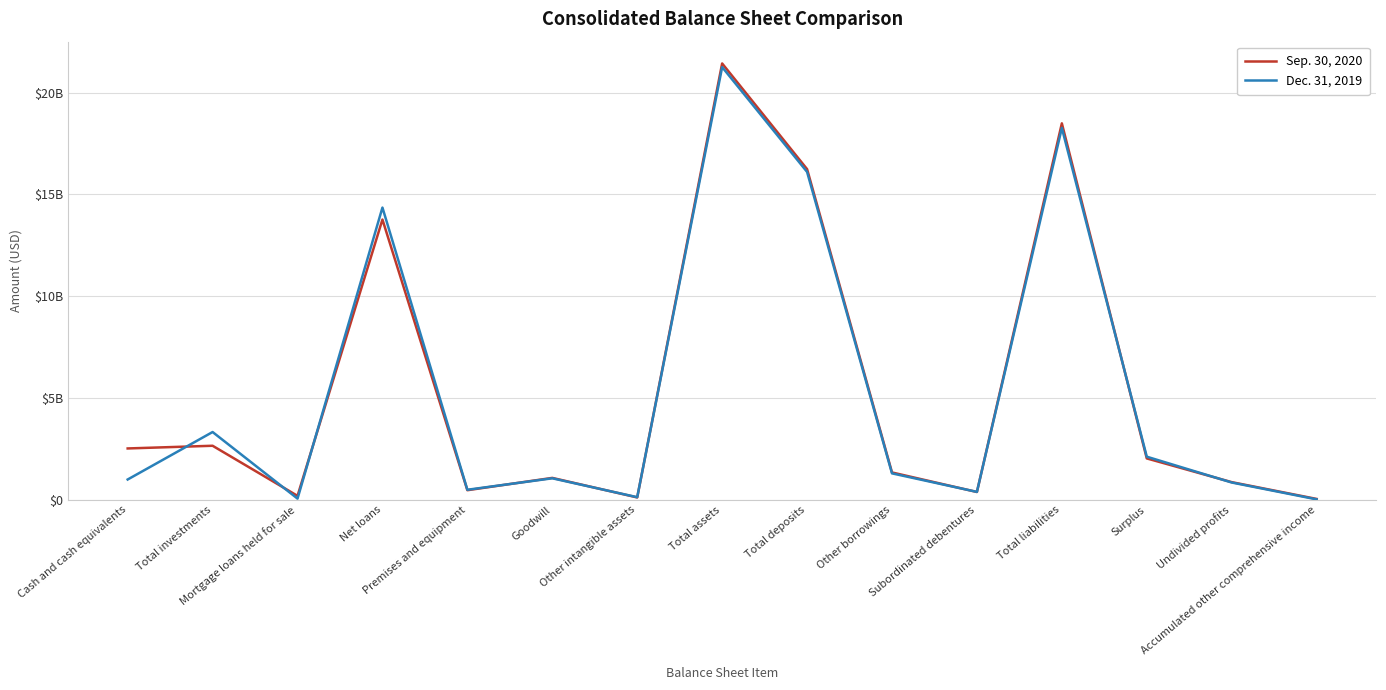

True or false: Sep. 30, 2020 and Dec. 31, 2019 intersect in this chart.

True